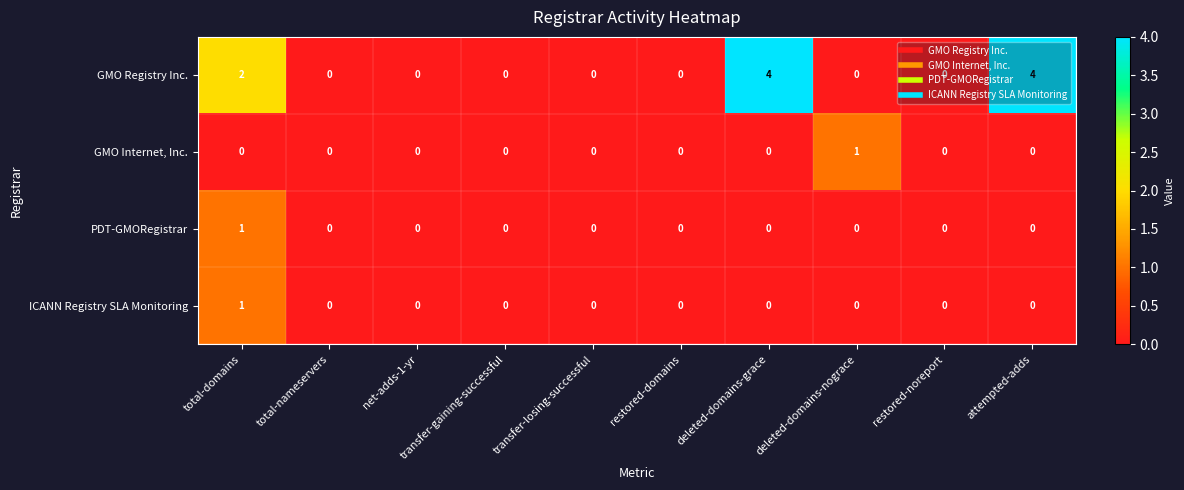

Which series has the largest total across all categories?

GMO Registry Inc.